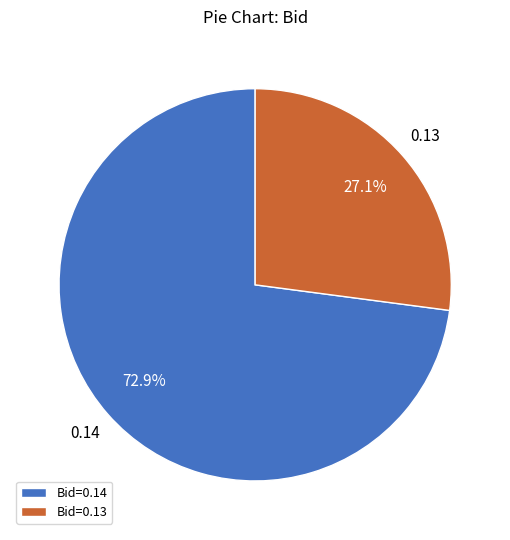

Which slice represents more than half of the pie?

Bid=0.14